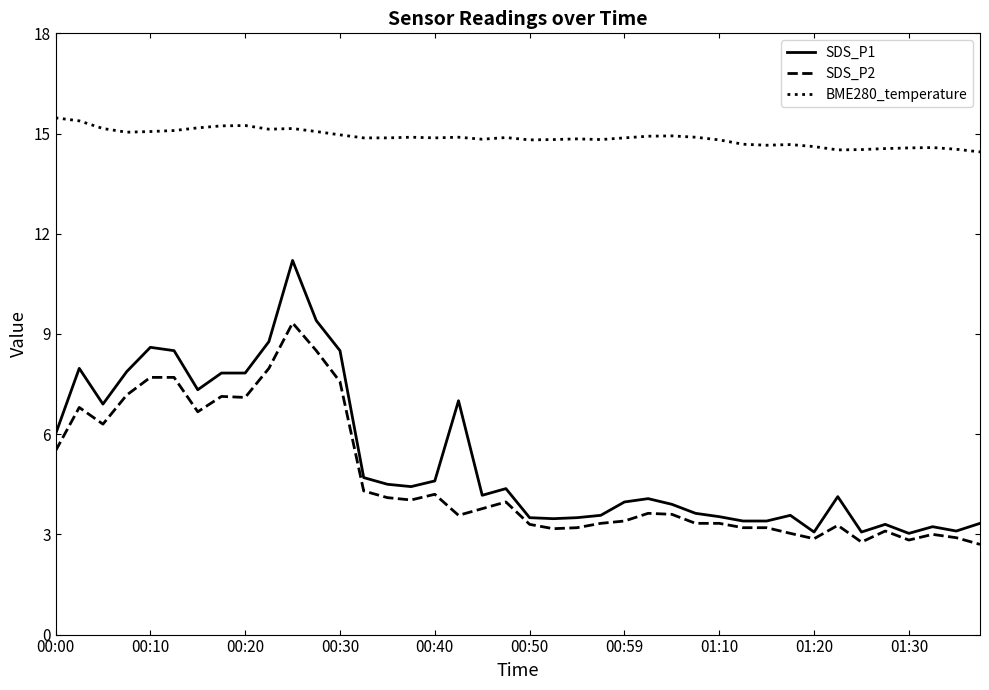

Which series has the largest range (max minus min)?

SDS_P1